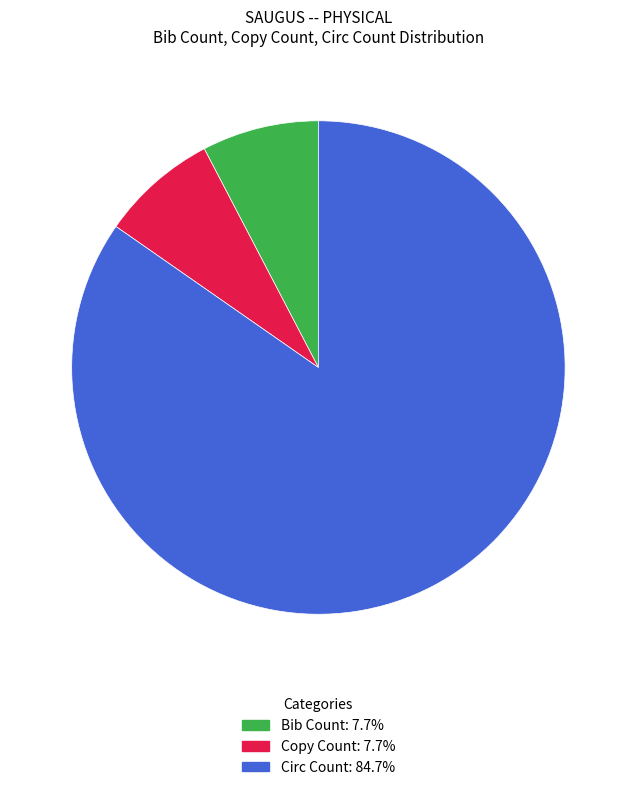

Which category has the biggest portion of the pie?

Circ Count